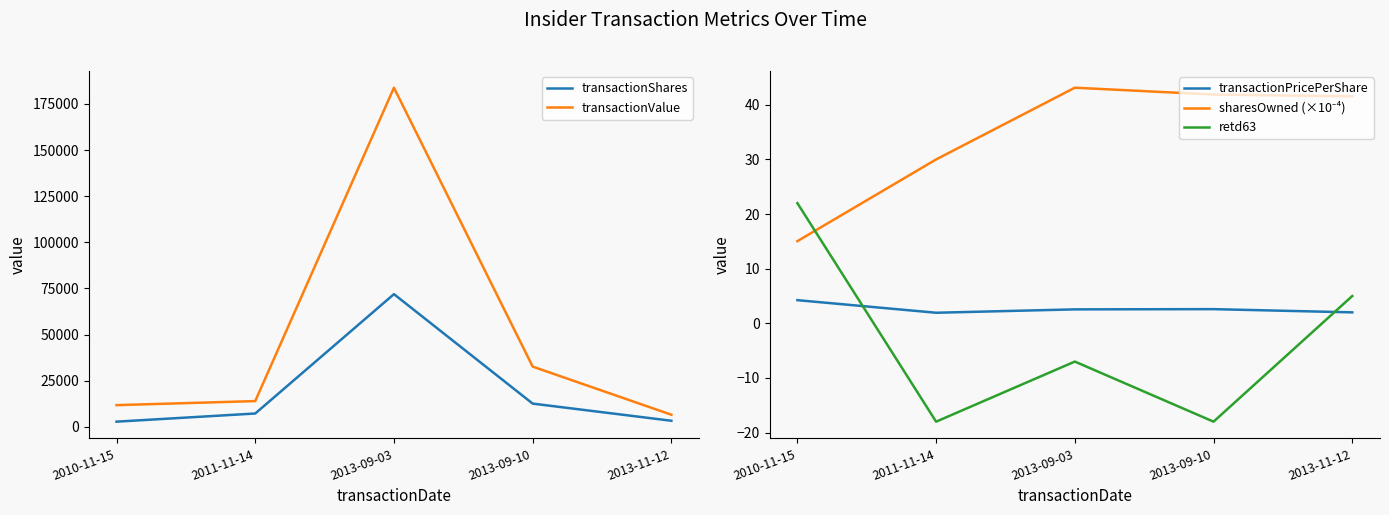

What is the average value of the retd63 series?

-3.2